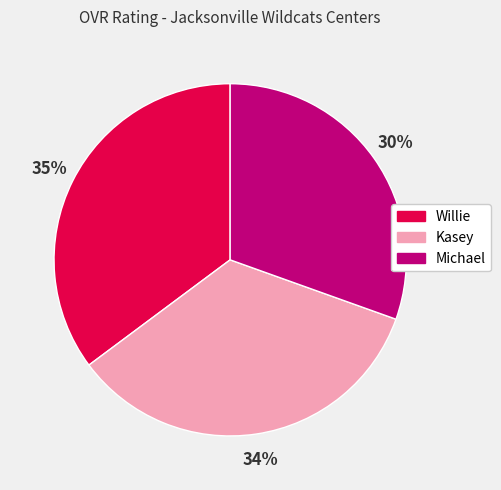

Which category has the smallest portion of the pie?

Michael